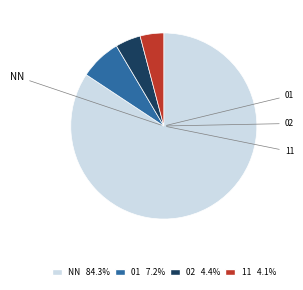

How many segments does this pie chart have?

4